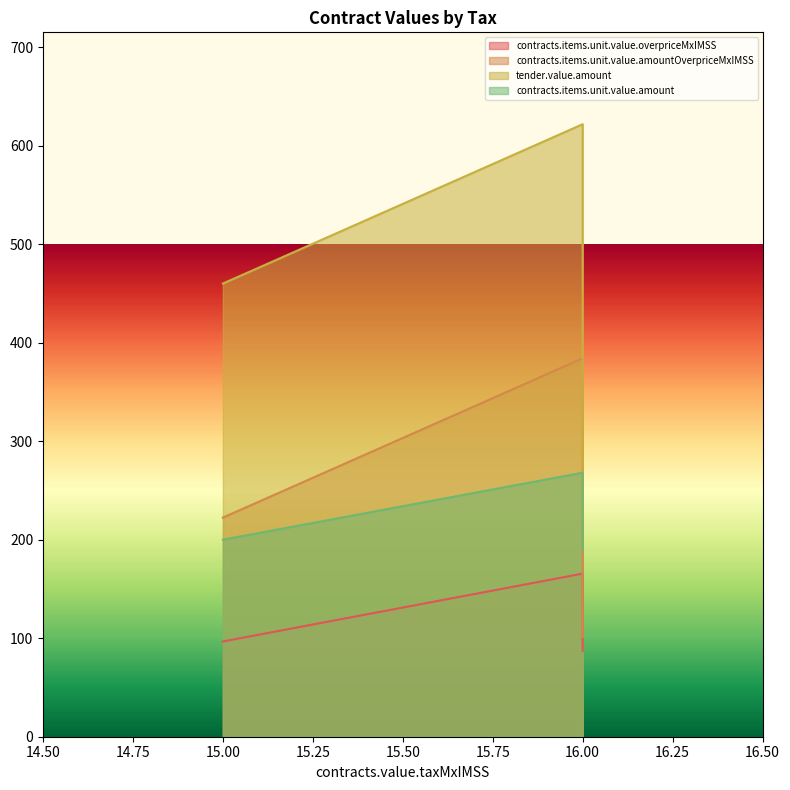

Is it true that tender.value.amount equals 621.8 at 16?

True